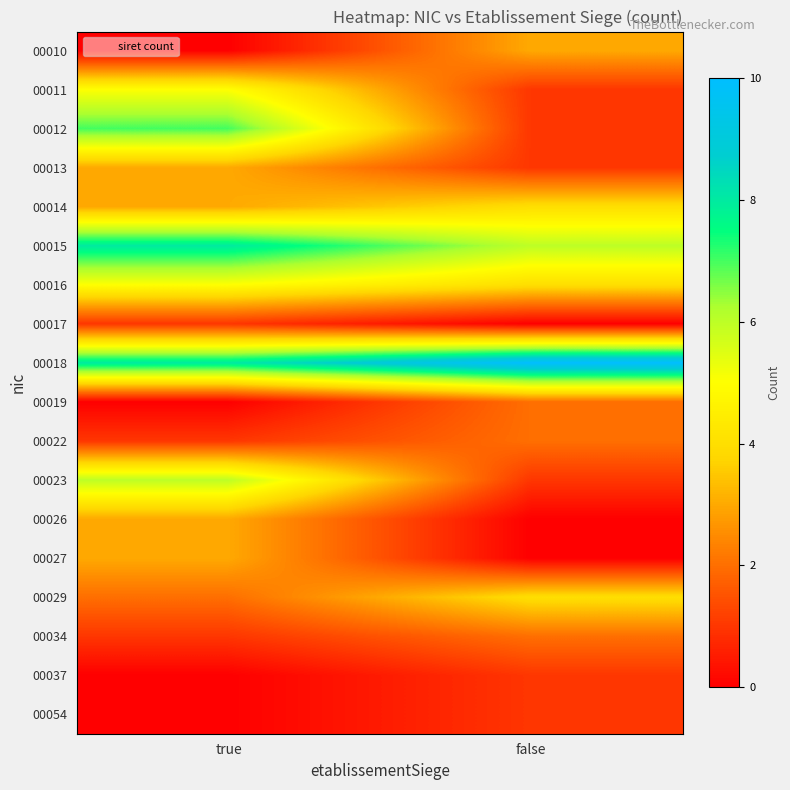

Rank the series at true from lowest to highest value.

00010, 00019, 00037, 00054, 00017, 00022, 00034, 00029, 00013, 00014, 00026, 00027, 00011, 00016, 00023, 00012, 00015, 00018